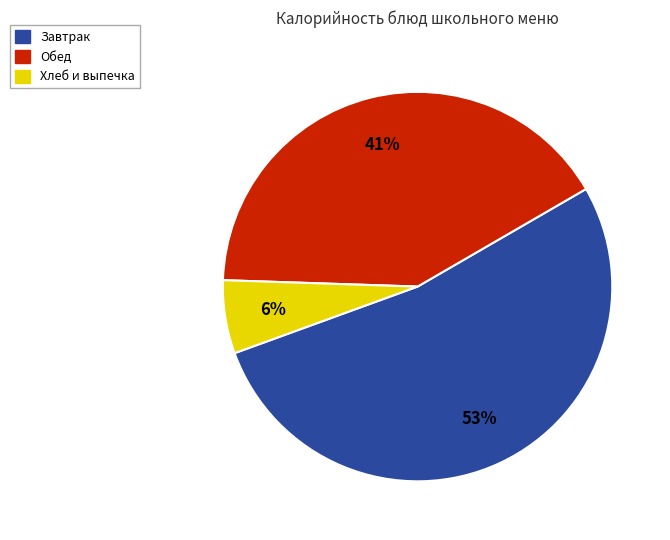

To the nearest percent, what is the difference between the largest and smallest slice percentages?

47%